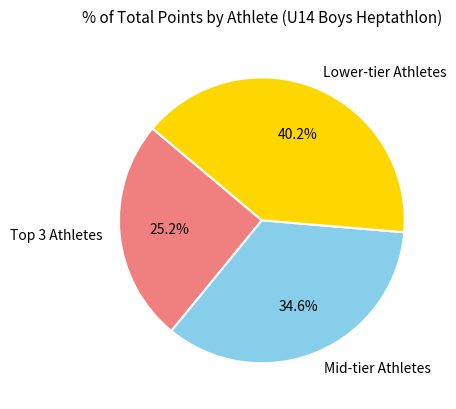

What is the ratio of the value at Lower-tier Athletes to the value at Mid-tier Athletes?

1.2